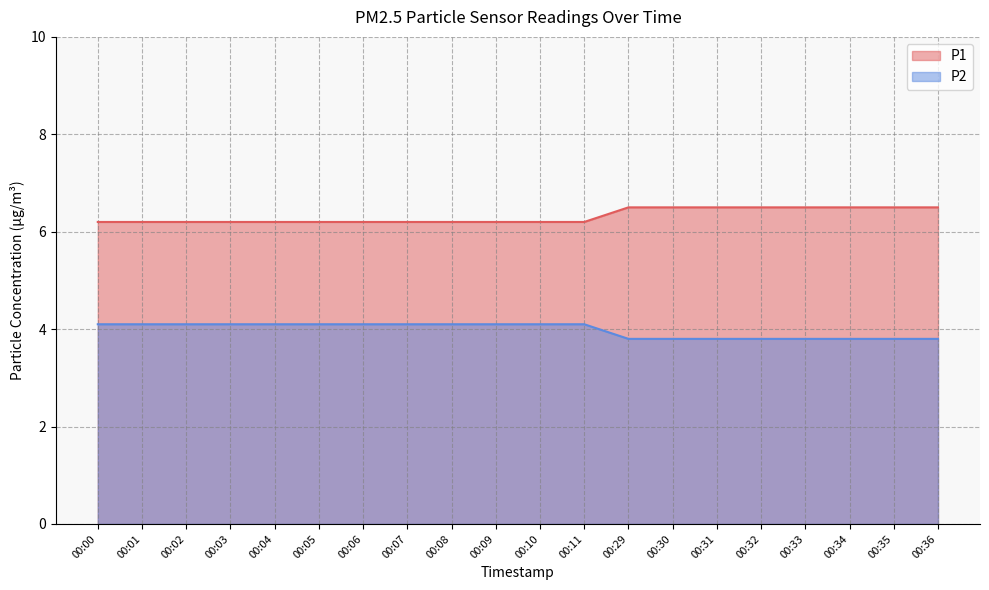

Reading left to right, list all the values displayed in this chart.

P1: 00:00=6.2	00:01=6.2	00:02=6.2	00:03=6.2	00:04=6.2	00:05=6.2	00:06=6.2	00:07=6.2	00:08=6.2	00:09=6.2	00:10=6.2	00:11=6.2	00:29=6.5	00:30=6.5	00:31=6.5	00:32=6.5	00:33=6.5	00:34=6.5	00:35=6.5	00:36=6.5
P2: 00:00=4.1	00:01=4.1	00:02=4.1	00:03=4.1	00:04=4.1	00:05=4.1	00:06=4.1	00:07=4.1	00:08=4.1	00:09=4.1	00:10=4.1	00:11=4.1	00:29=3.8	00:30=3.8	00:31=3.8	00:32=3.8	00:33=3.8	00:34=3.8	00:35=3.8	00:36=3.8